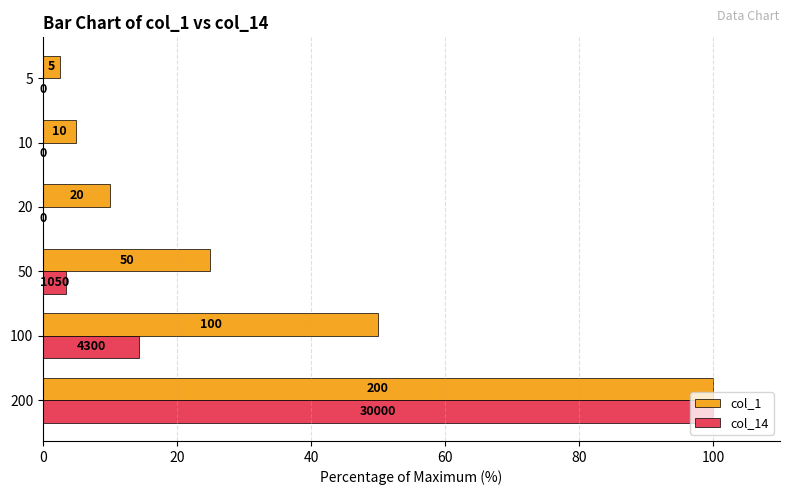

The col_14 series shows 36.1 at 200. True or false?

False